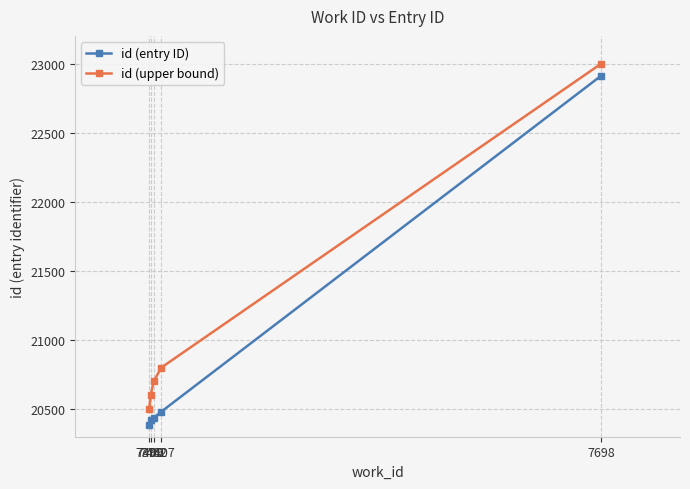

True or false: id (upper bound) has more than 1 points higher than both neighbors.

False